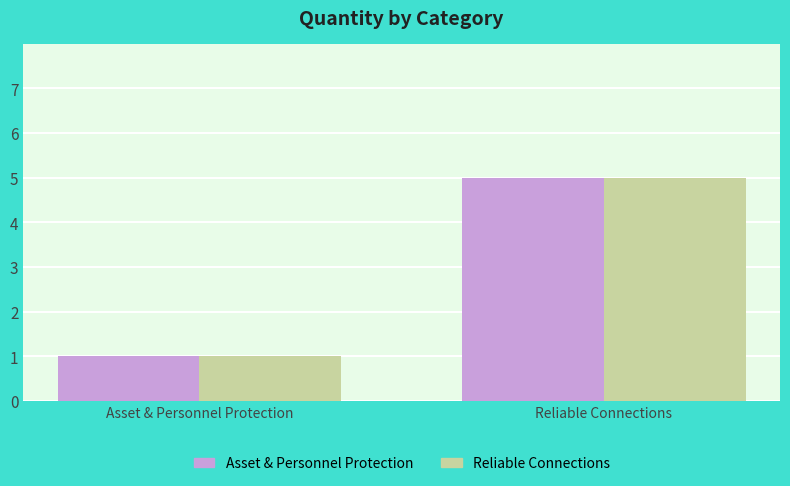

Reading left to right, transcribe all the data shown in this chart.

Asset & Personnel Protection: 1	5
Reliable Connections: 1	5